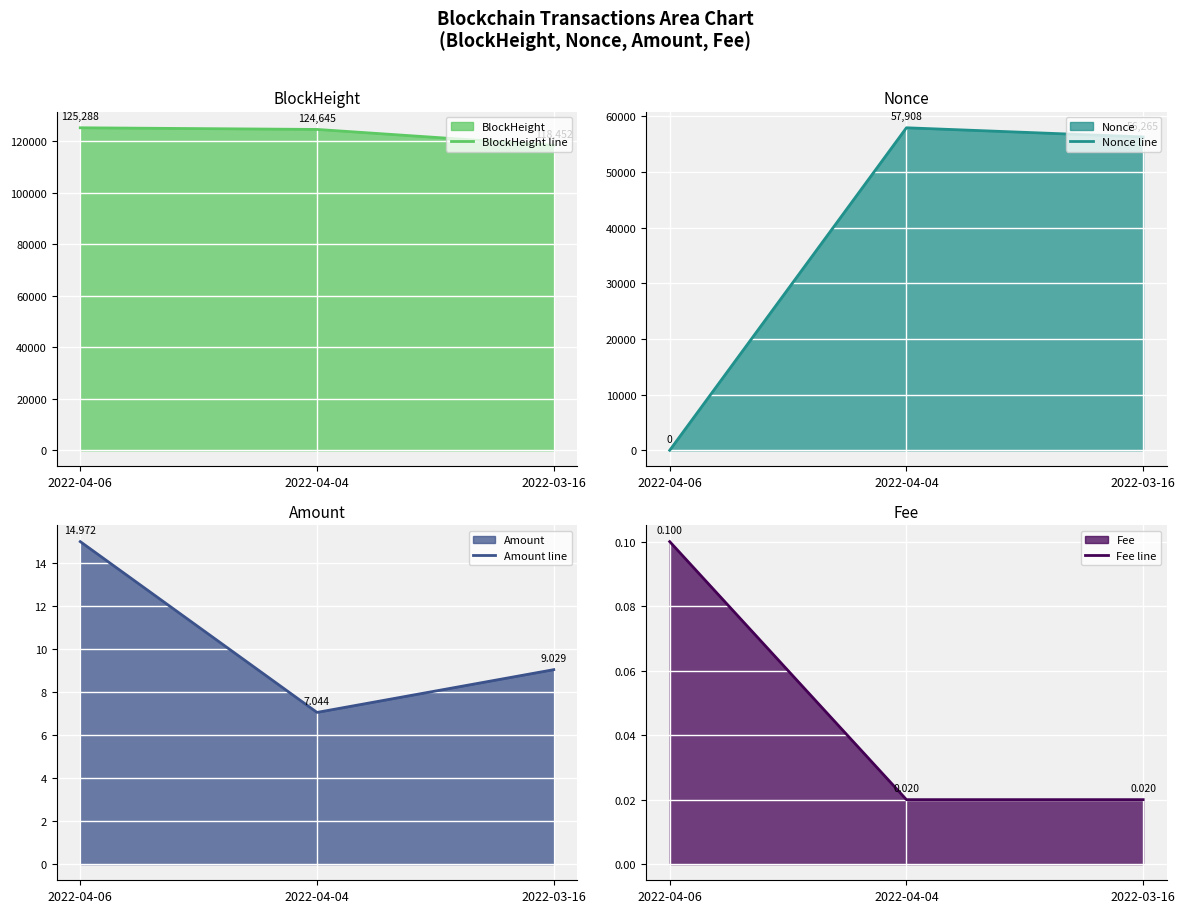

The value of Nonce line at 2022-04-06 is 0.0. True or false?

True